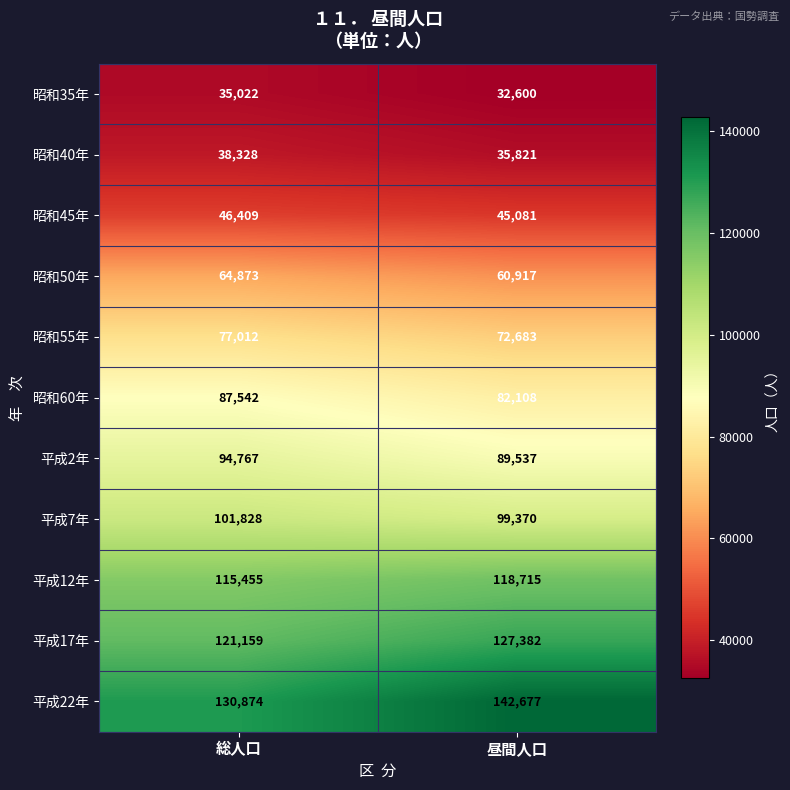

What is the total value across all series at 昼間人口?

906891